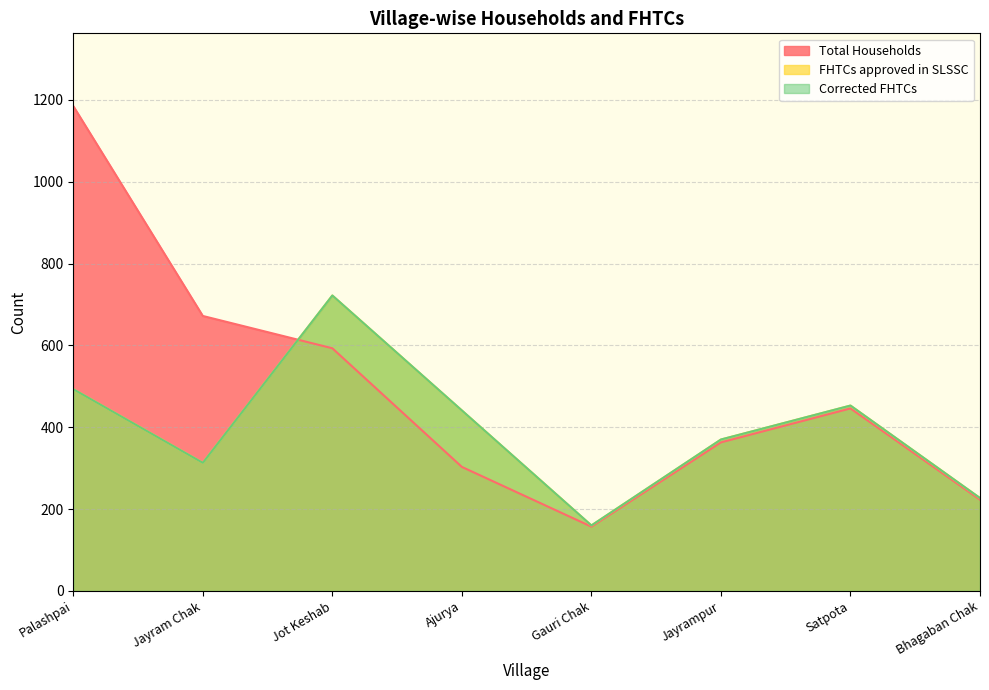

How many times do FHTCs approved in SLSSC and Total Households cross each other?

1